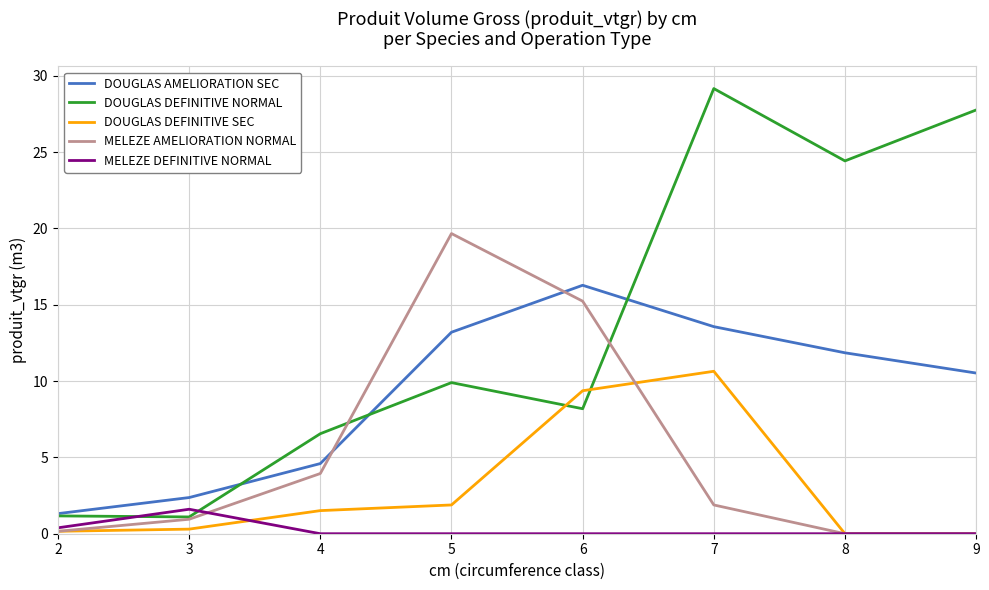

How many times do MELEZE DEFINITIVE NORMAL and DOUGLAS DEFINITIVE NORMAL cross each other?

2